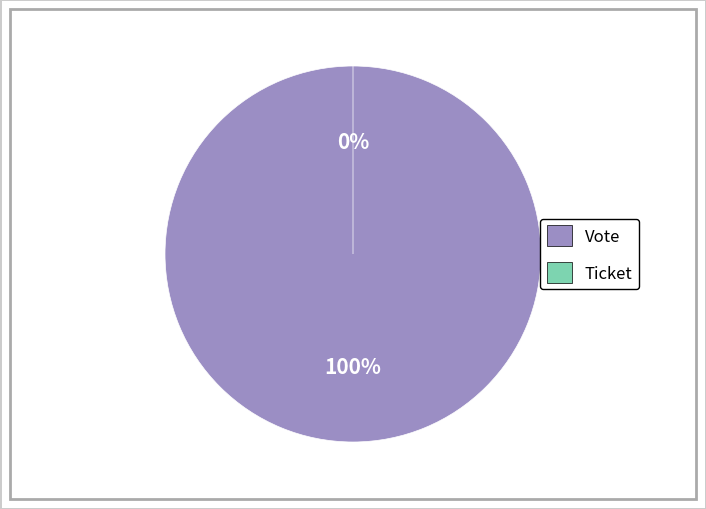

Rank the categories by value from highest to lowest.

Vote, Ticket